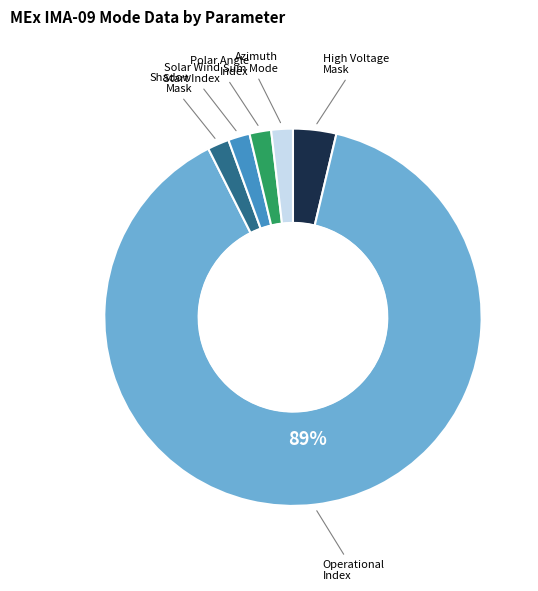

How many slices are in this pie chart?

6